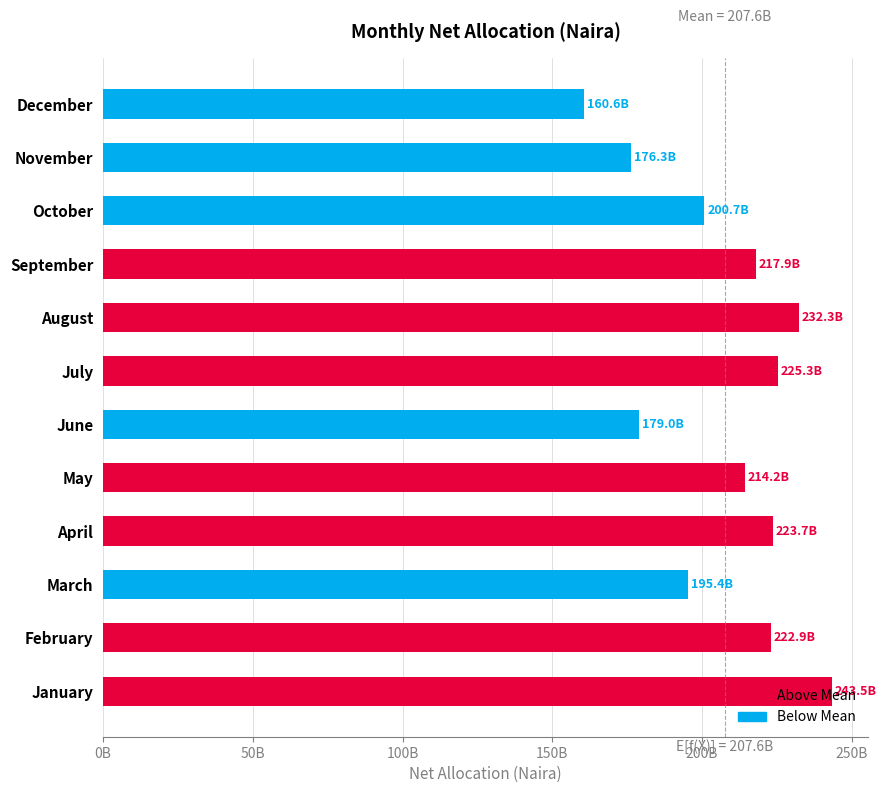

Rank the categories by value from highest to lowest.

January, August, July, April, February, September, May, October, March, June, November, December